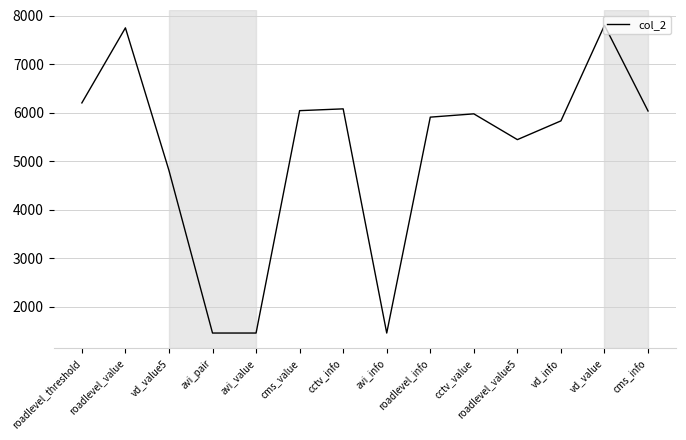

True or false: there are more than 2 points higher than both neighbors.

True